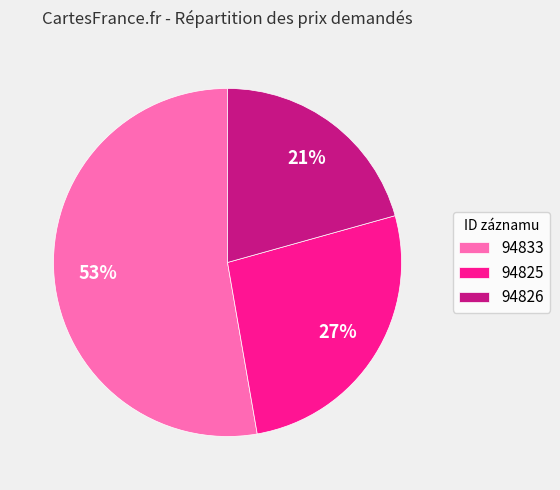

The 94833 slice represents 53% of the pie. True or false?

True